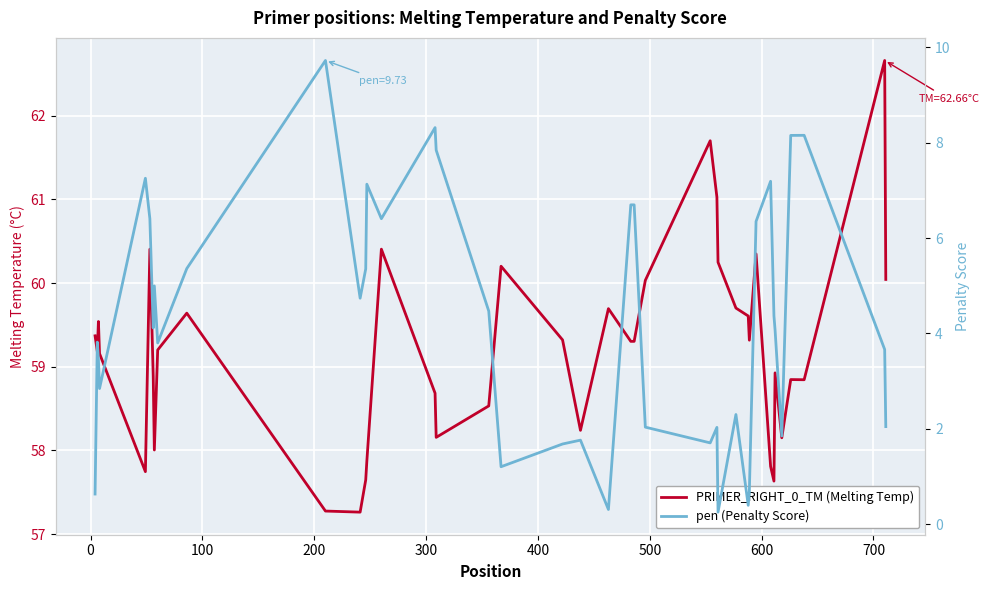

True or false: pen (Penalty Score) and PRIMER_RIGHT_0_TM (Melting Temp) intersect in this chart.

False